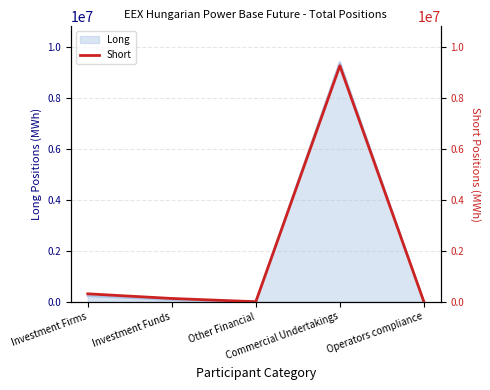

Between Other Financial and Investment Funds, which is larger?

Investment Funds